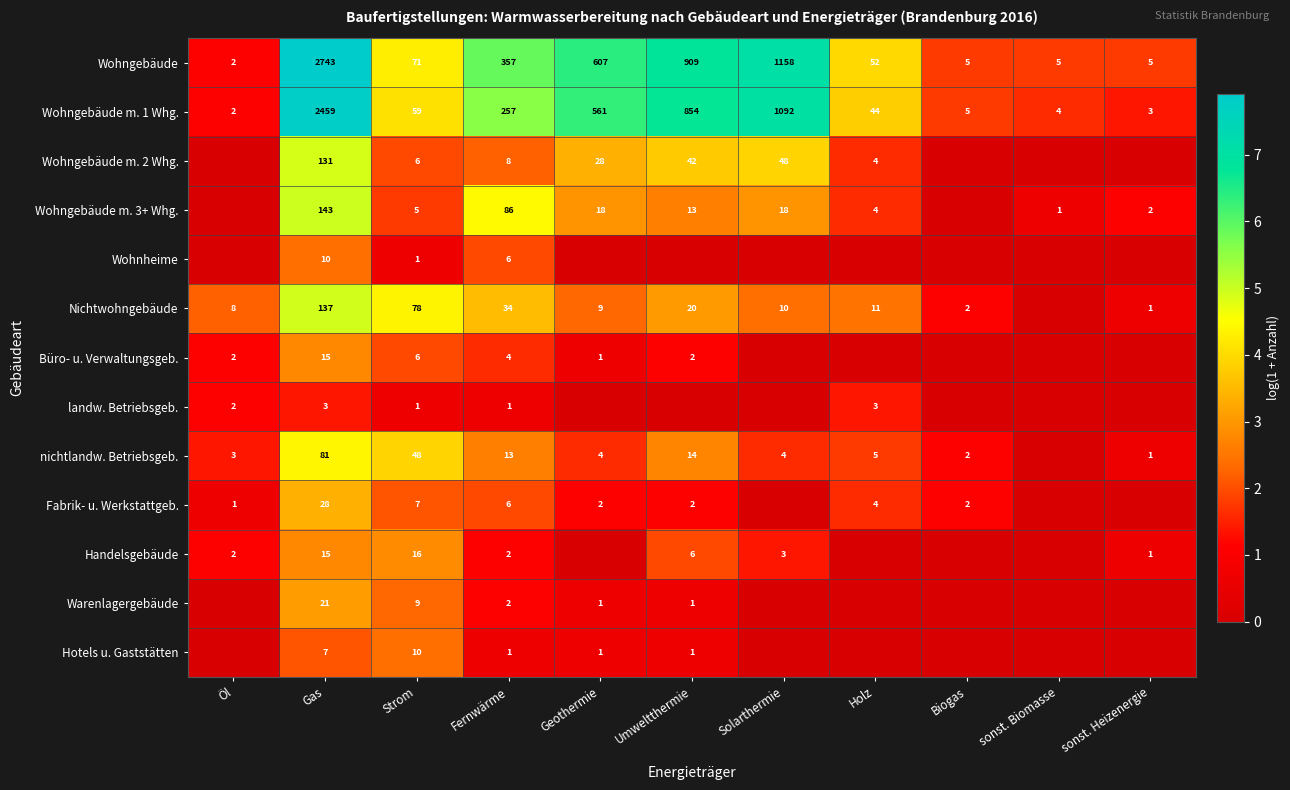

At which label does Wohngebäude first exceed 71?

Gas